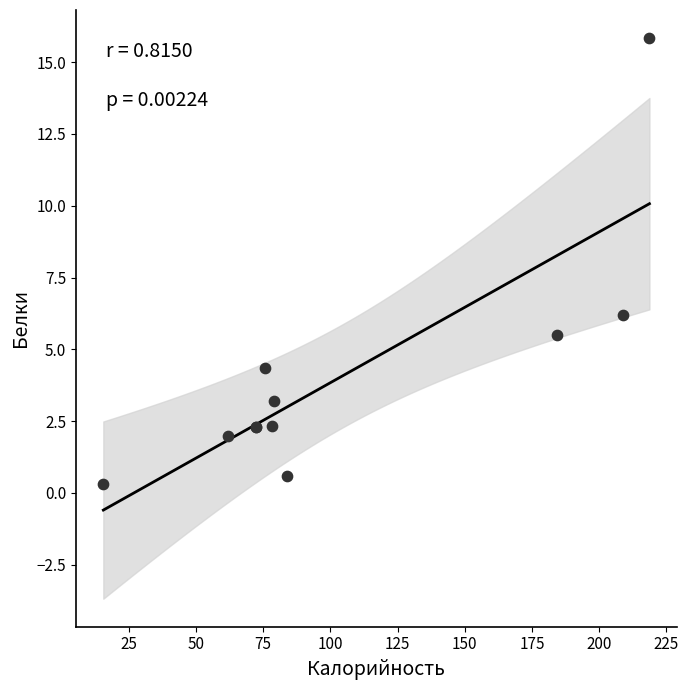

What Y value in the scatter plot is closest to 8?

6.2